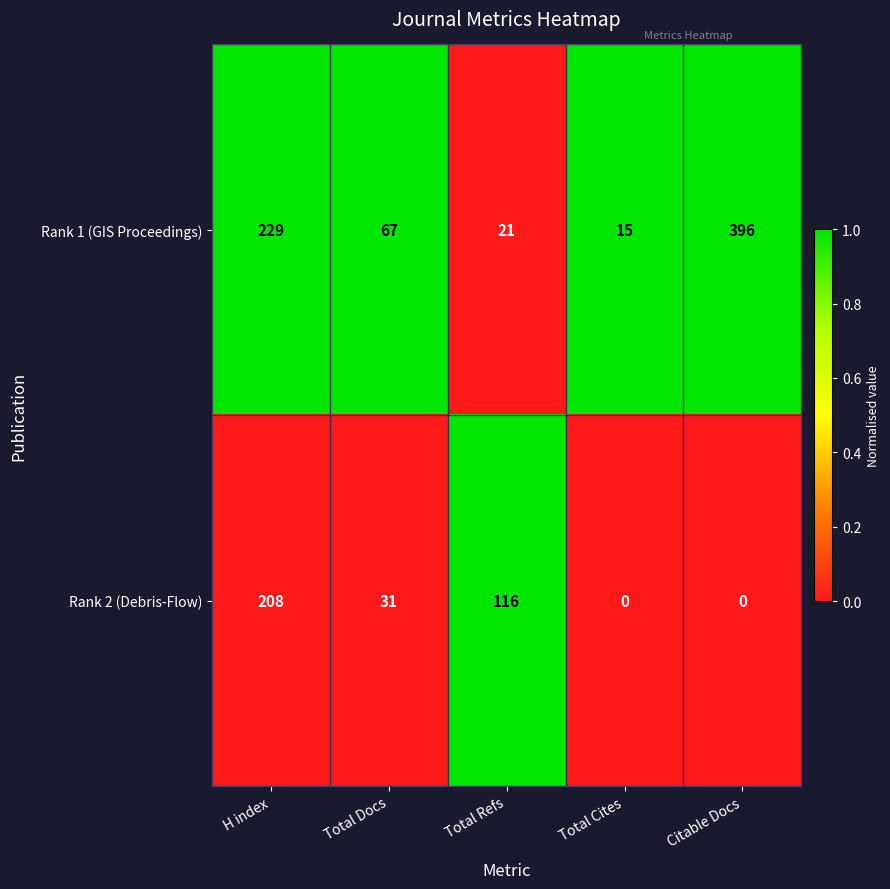

Which series has the largest range (max minus min)?

Rank 1 (GIS Proceedings)